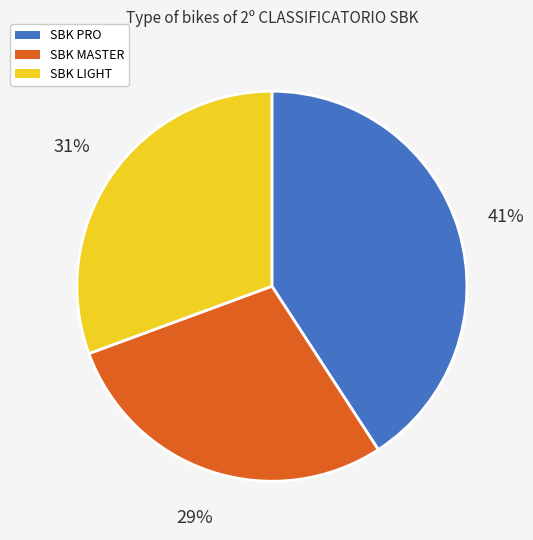

To the nearest percent, what percentage of the pie is SBK MASTER?

29%